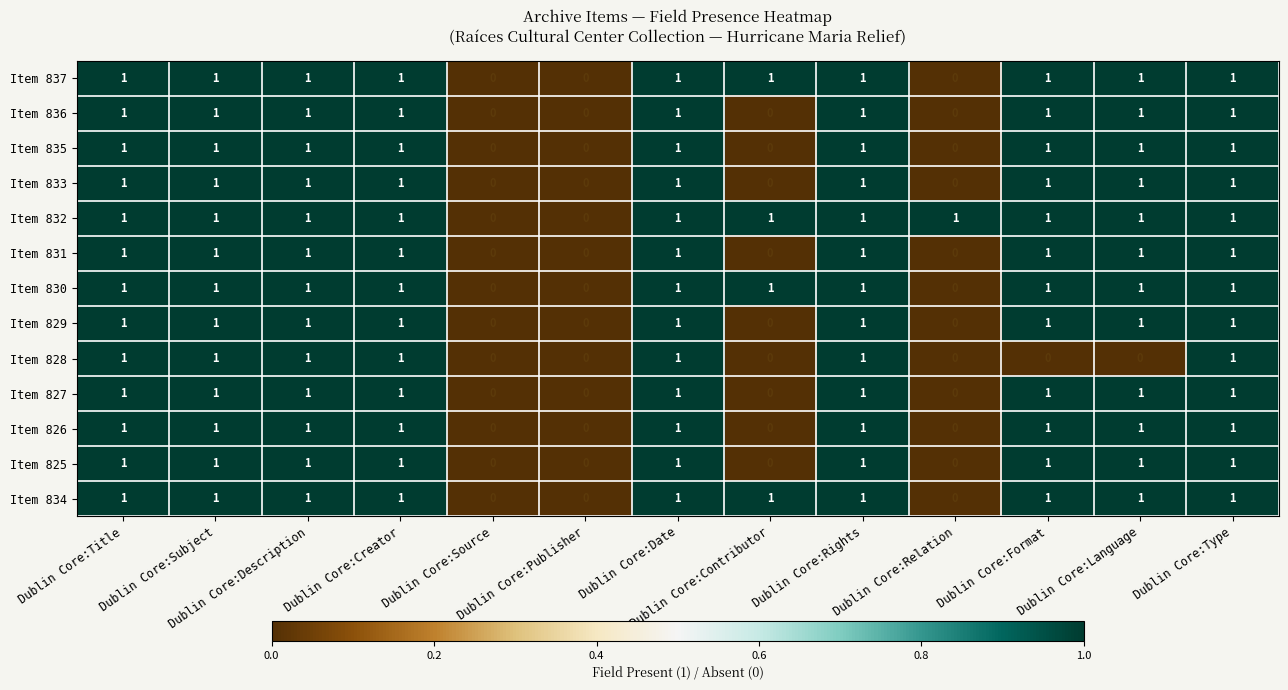

What is the sum of all Item 828 values?

7